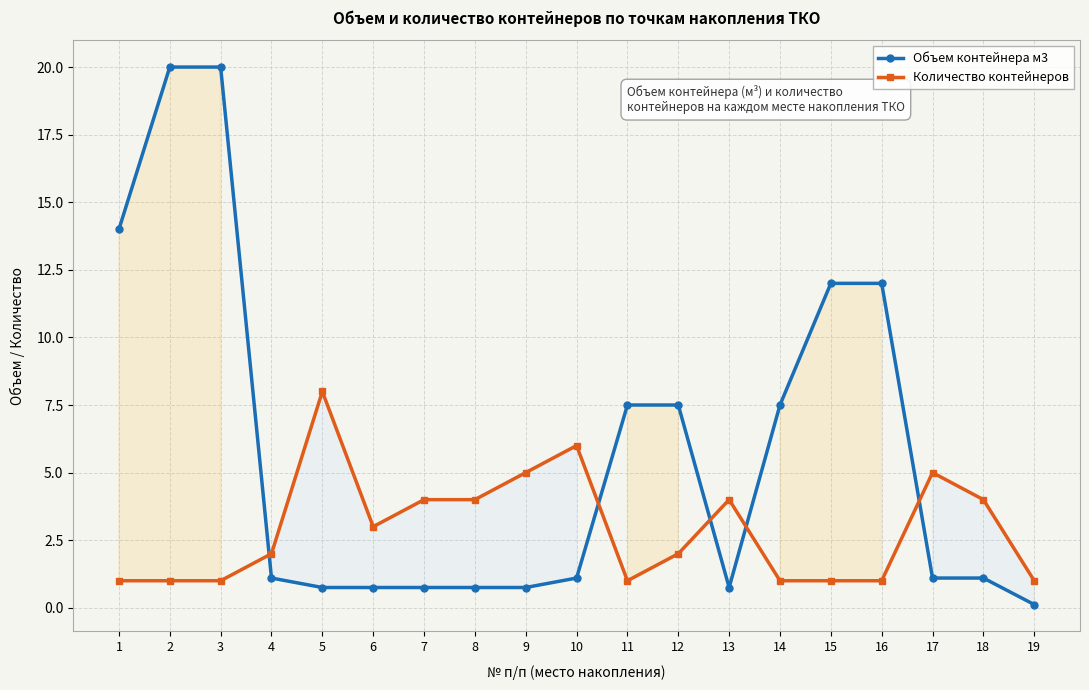

Does the chart display data point markers on the line(s)?

Yes